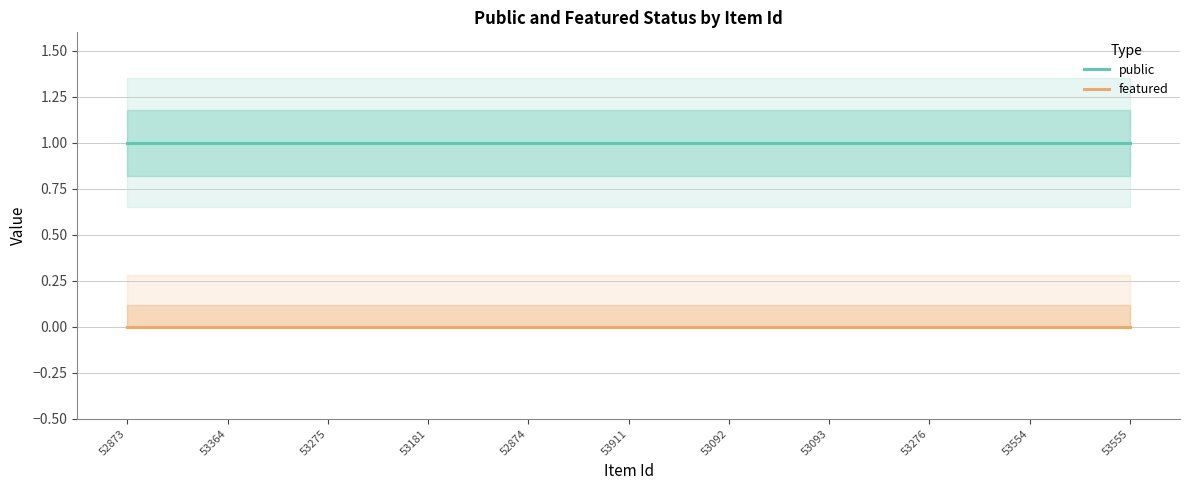

List the series in order of their overall mean, highest first.

public, featured